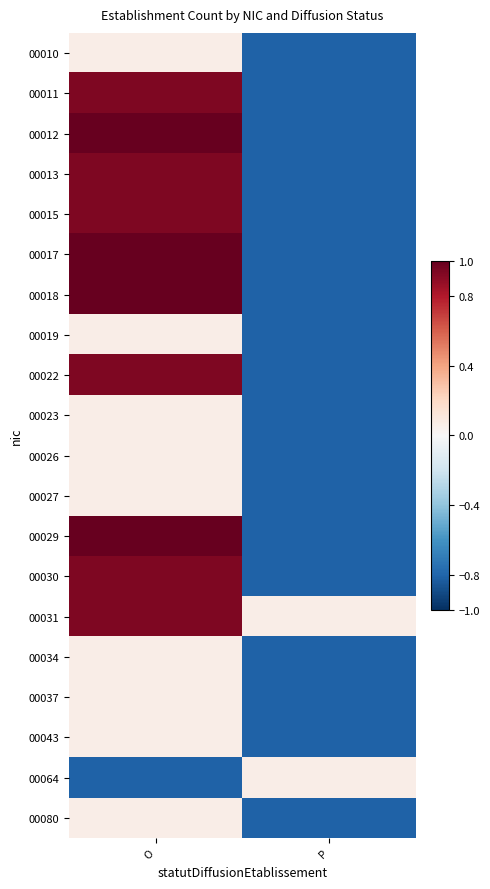

Reading left to right, transcribe all the data shown in this chart.

00010: O=0.1	P=-0.8
00011: O=0.9	P=-0.8
00012: O=1.0	P=-0.8
00013: O=0.9	P=-0.8
00015: O=0.9	P=-0.8
00017: O=1.0	P=-0.8
00018: O=1.0	P=-0.8
00019: O=0.1	P=-0.8
00022: O=0.9	P=-0.8
00023: O=0.1	P=-0.8
00026: O=0.1	P=-0.8
00027: O=0.1	P=-0.8
00029: O=1.0	P=-0.8
00030: O=0.9	P=-0.8
00031: O=0.9	P=0.1
00034: O=0.1	P=-0.8
00037: O=0.1	P=-0.8
00043: O=0.1	P=-0.8
00064: O=-0.8	P=0.1
00080: O=0.1	P=-0.8